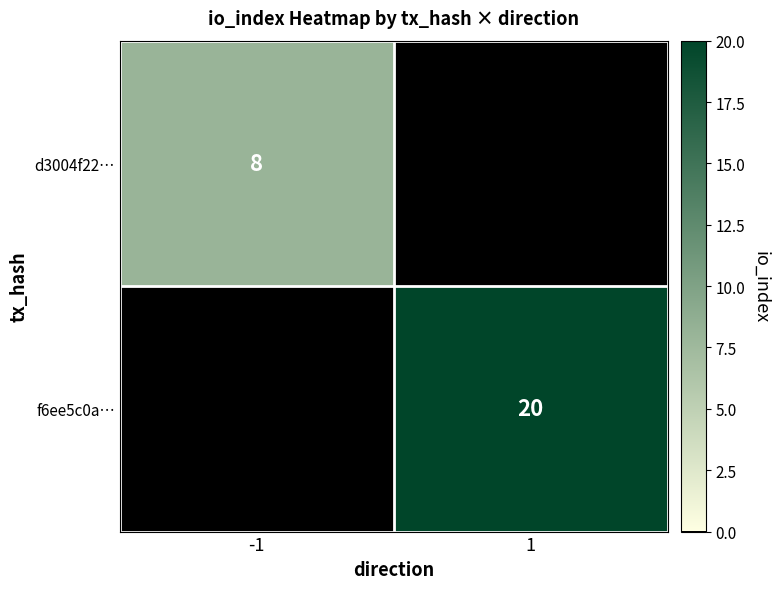

Is the value of f6ee5c0a… at 1 greater than the value of d3004f22… at -1?

Yes